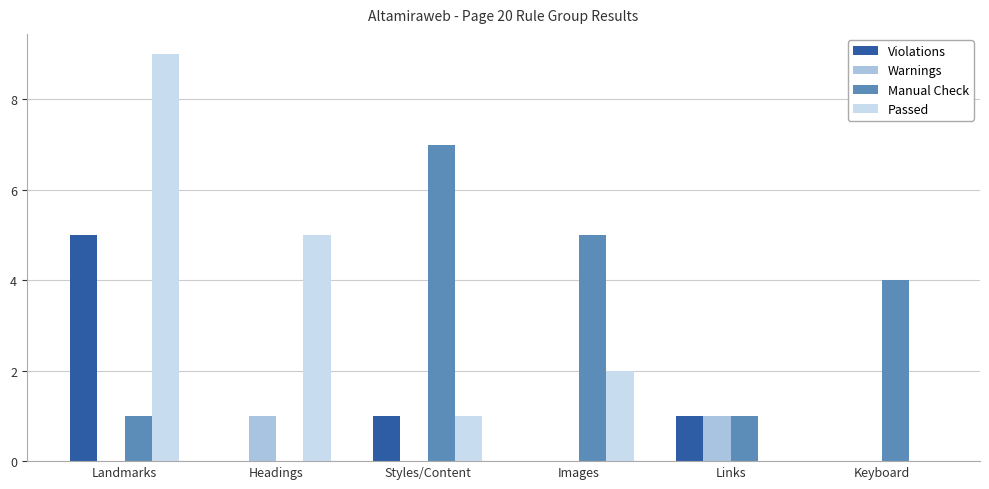

What value does the Warnings series have at Headings?

1